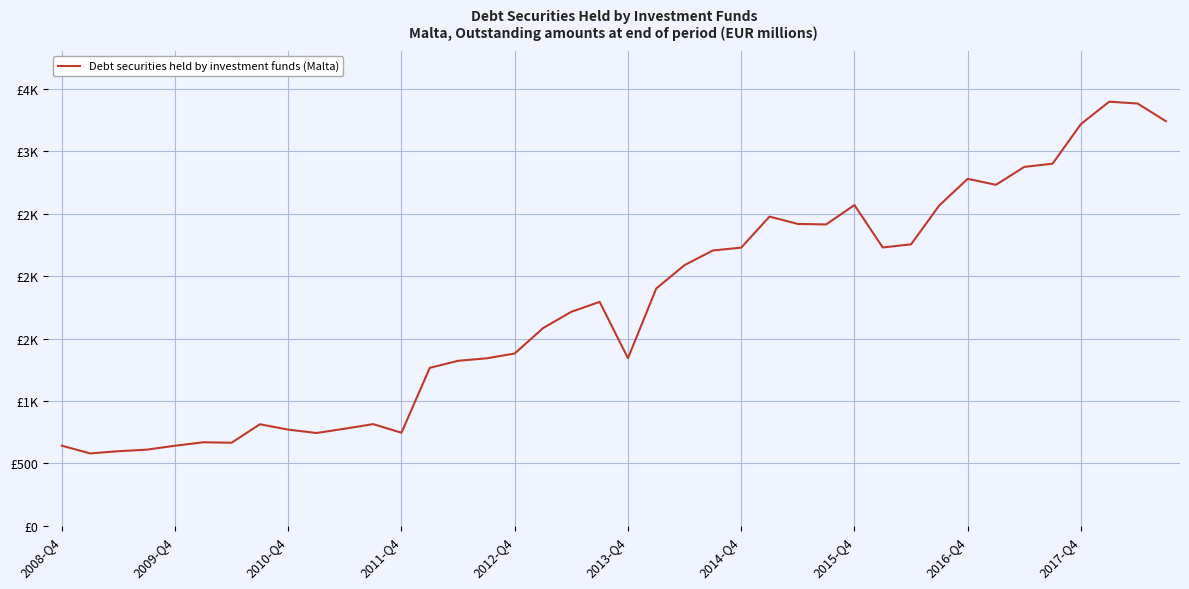

Where is the data nearest to the value 1988?

21